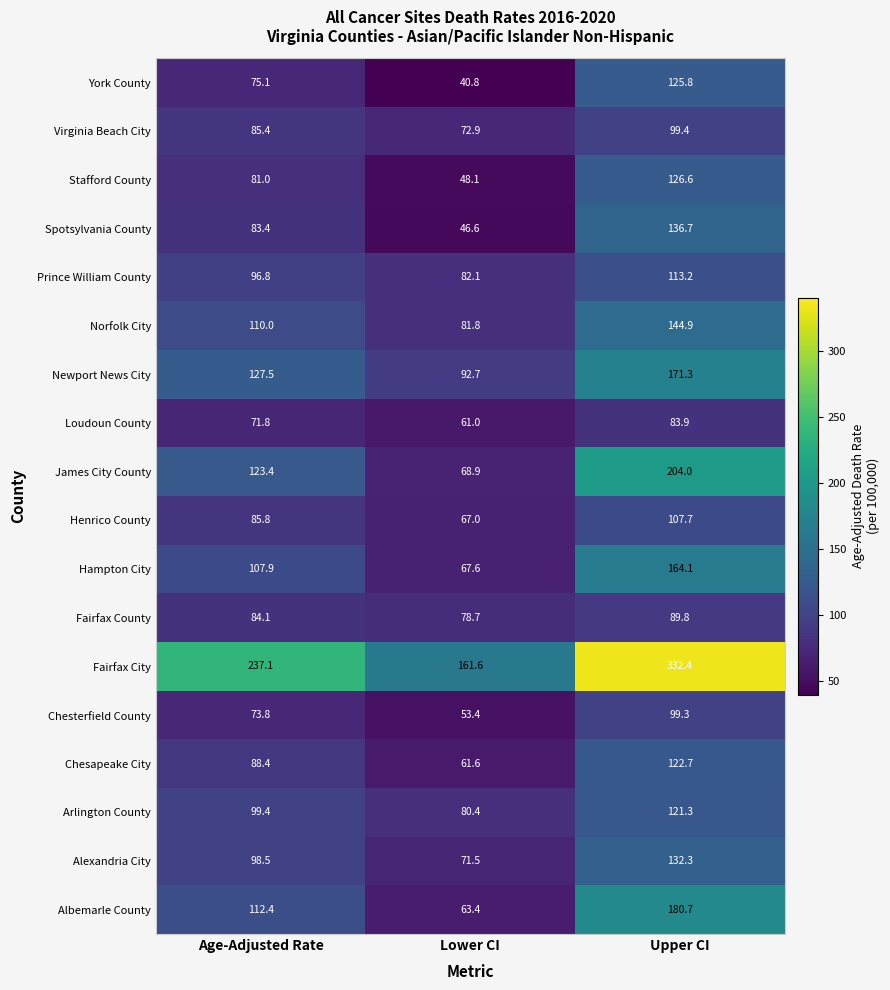

At which category is the sum across all series the highest?

Upper CI